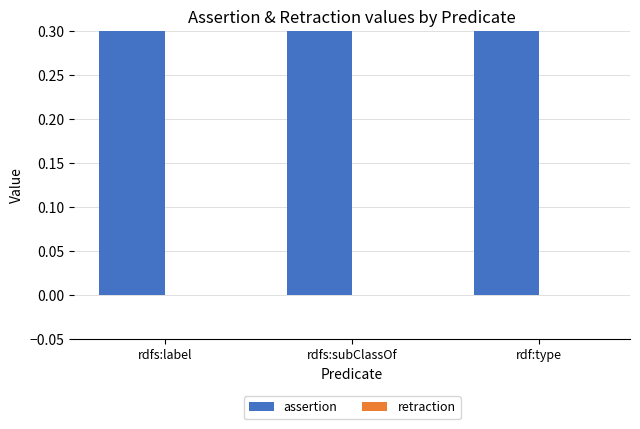

How many bars are there in each group?

2